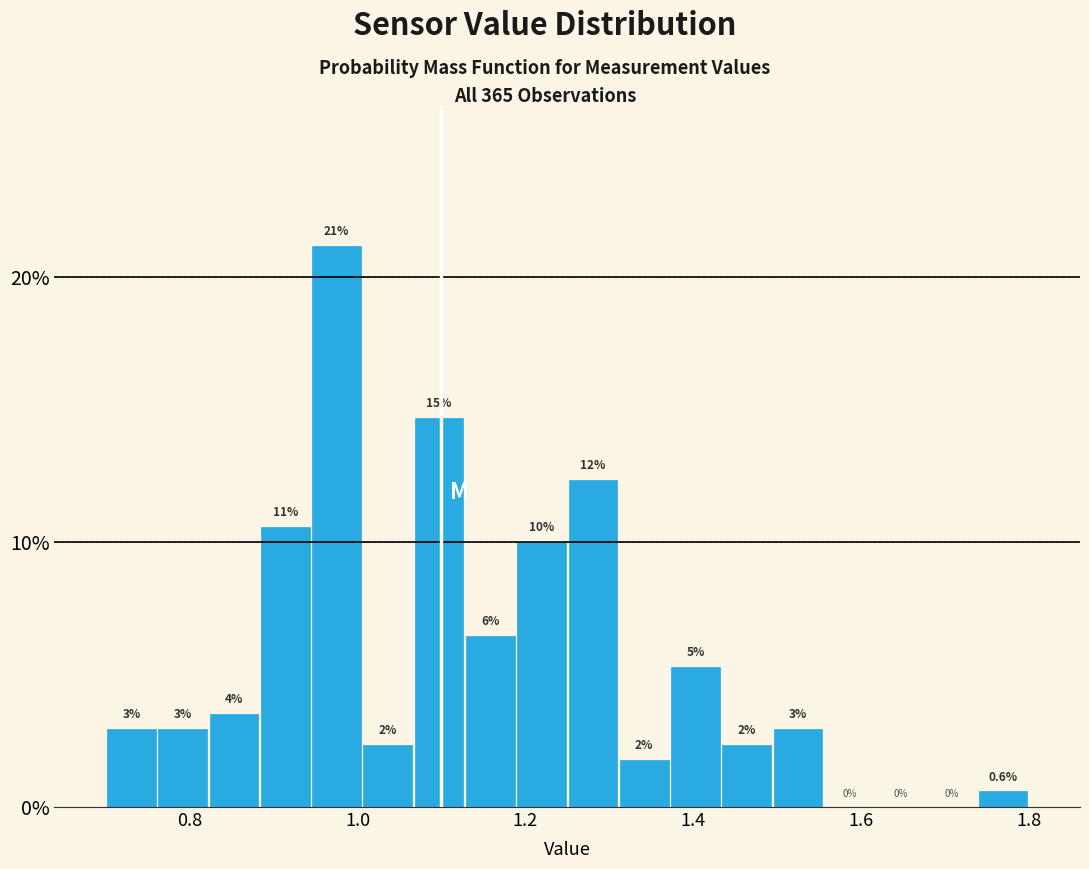

Read against the x-axis, roughly where is the centre of the tallest bar?

0.98